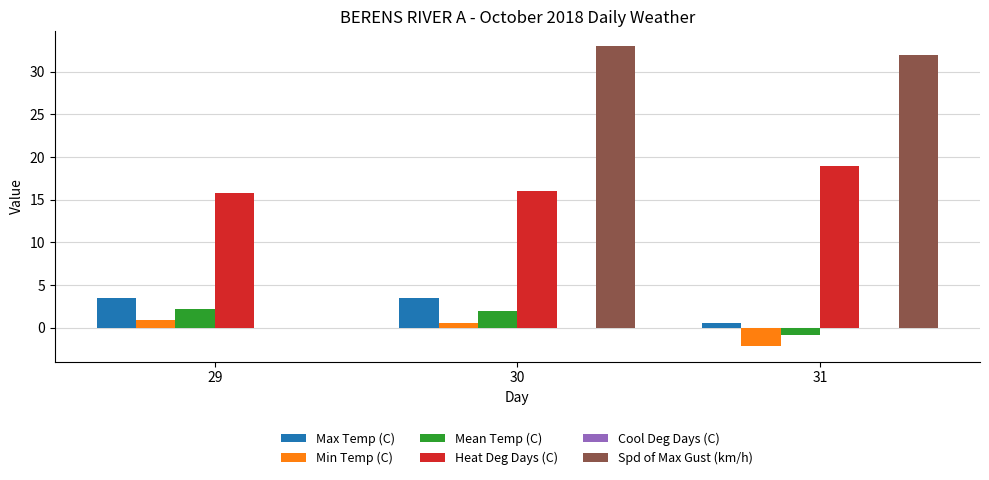

Is the value of Min Temp (C) at 29 greater than the value of Spd of Max Gust (km/h) at 29?

Yes